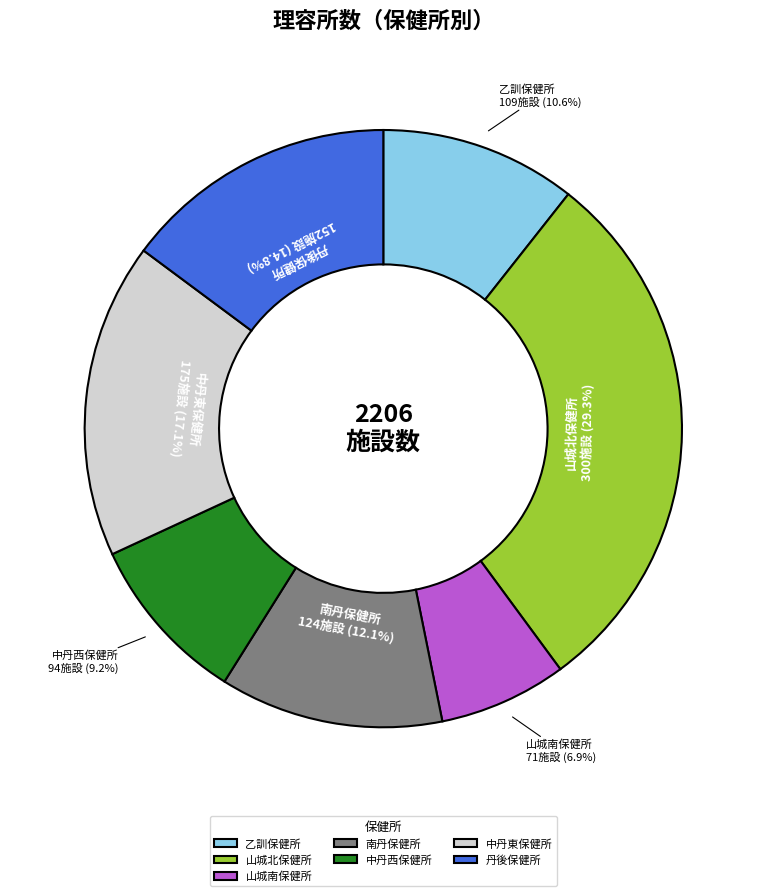

To the nearest percent, what portion does 山城南保健所 represent?

7%